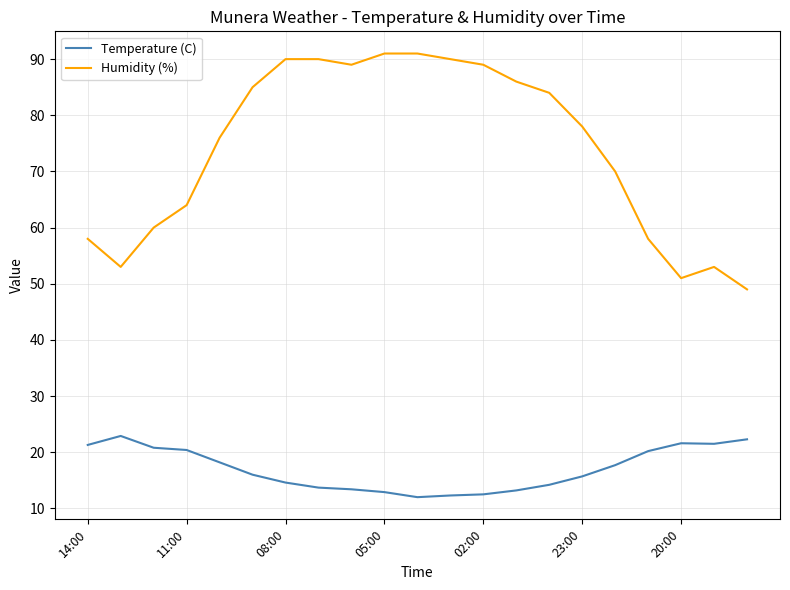

Which series has the widest spread of values?

Humidity (%)